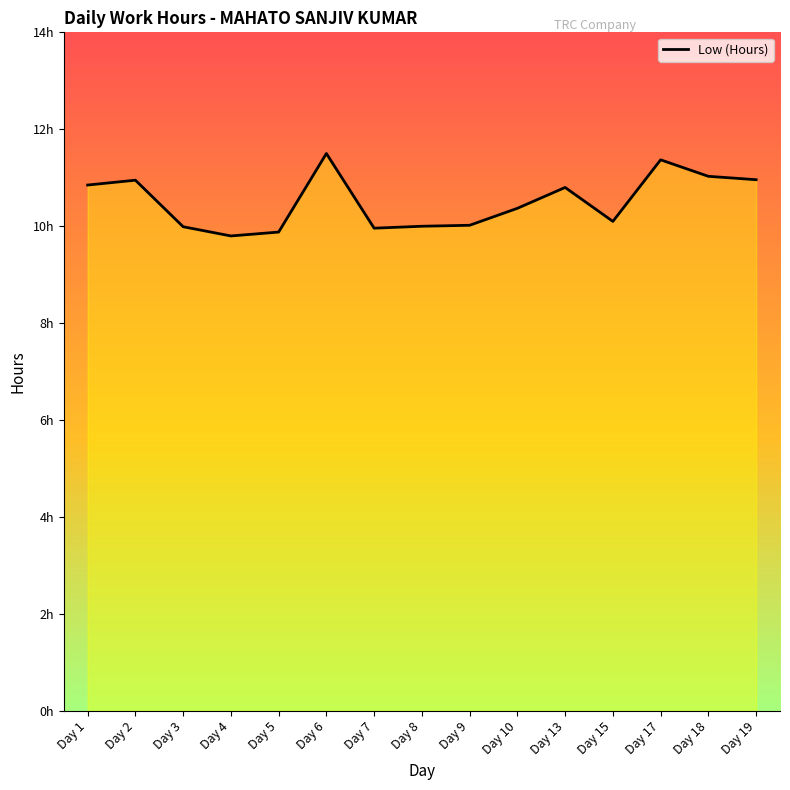

Is this an area chart (filled region under the line)?

Yes